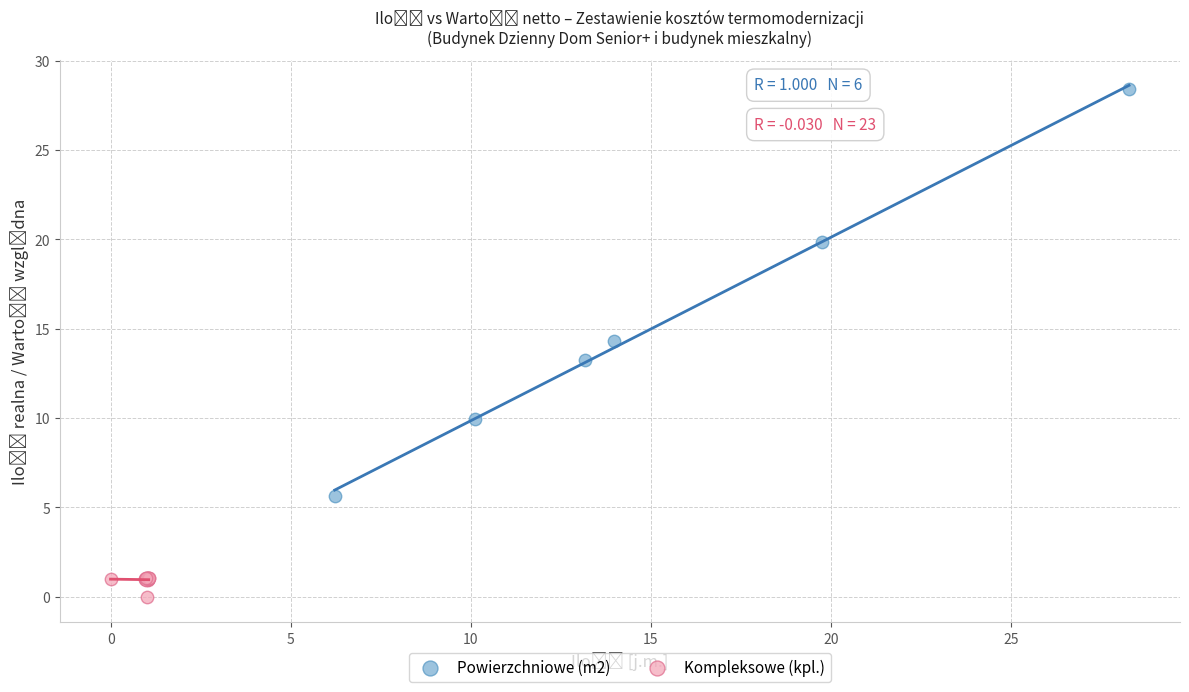

Which series contains the lowest Y value?

Kompleksowe (kpl.)